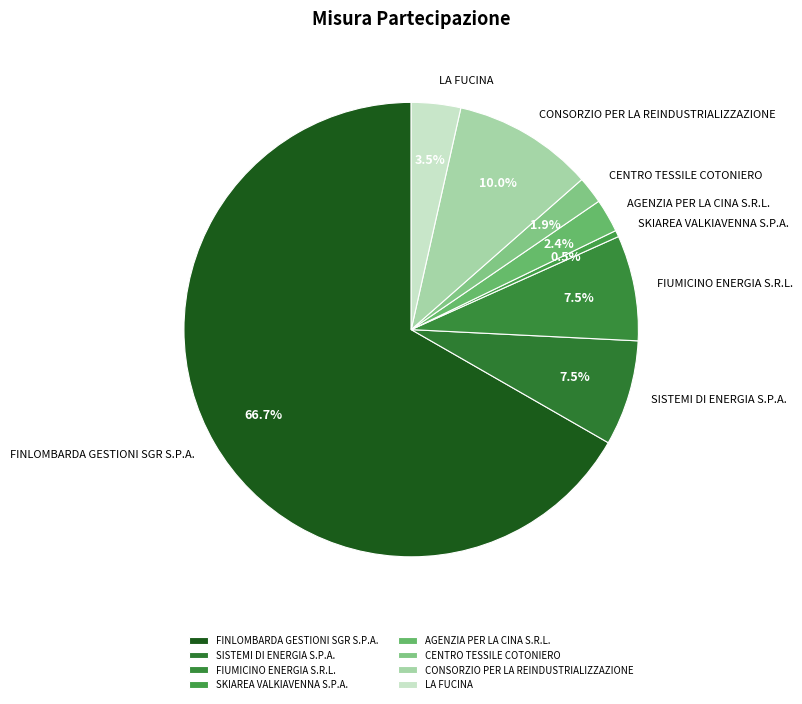

Does FINLOMBARDA GESTIONI SGR S.P.A. represent more than half of the total?

Yes